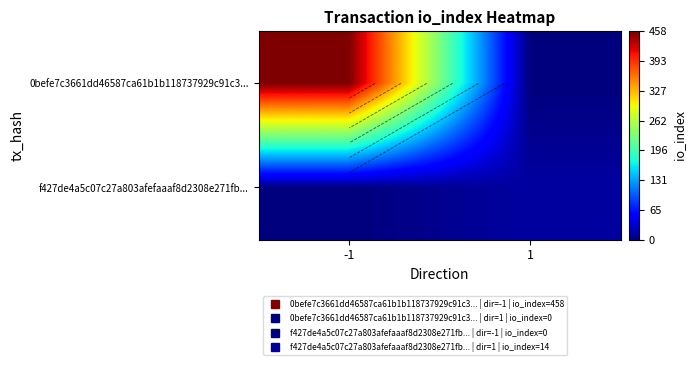

How many series are shown in this chart?

2